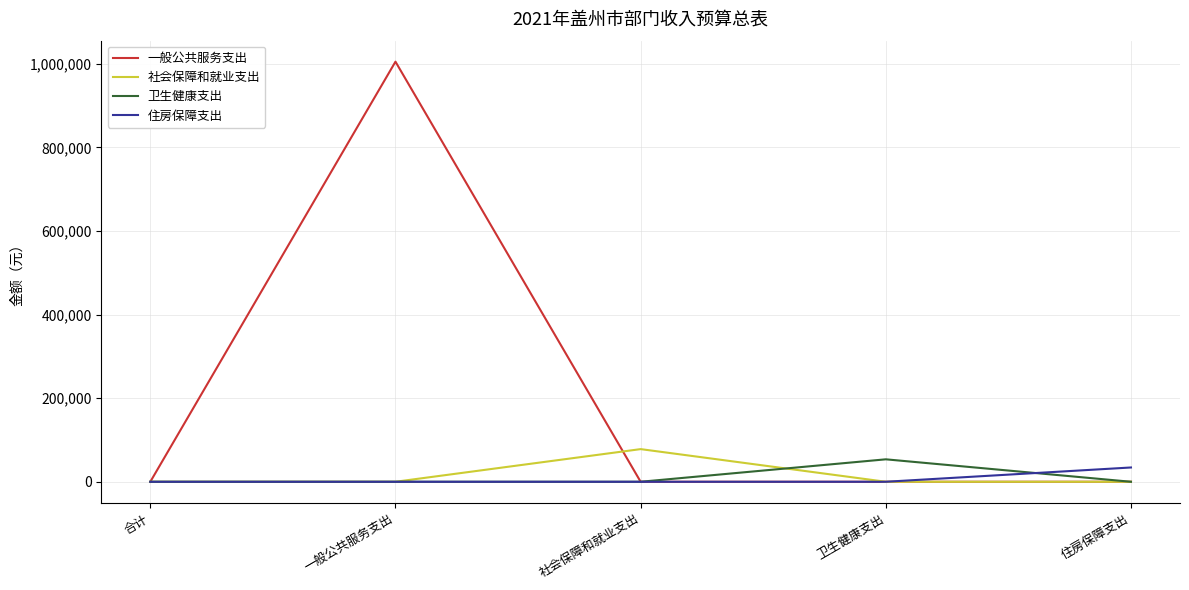

Which category has the highest value in the 卫生健康支出 series?

卫生健康支出